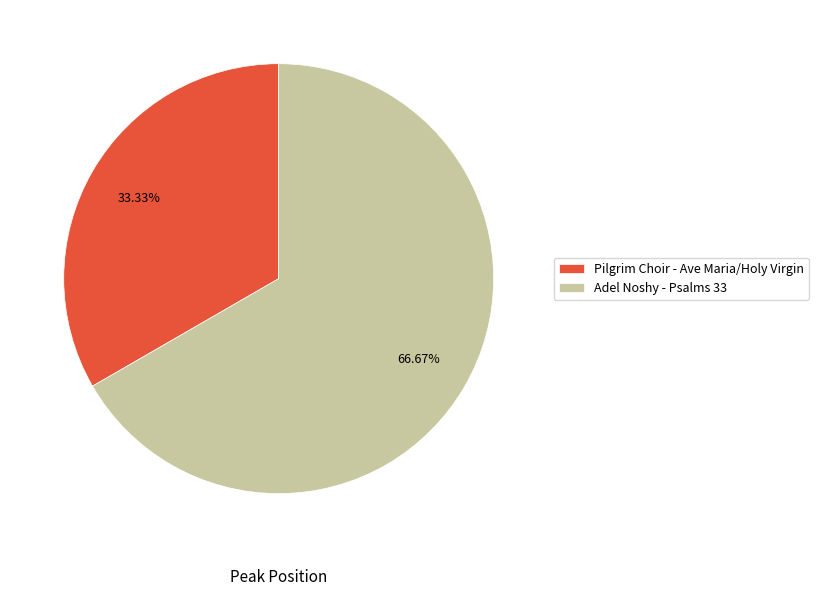

Which slice is the smallest?

Pilgrim Choir - Ave Maria/Holy Virgin